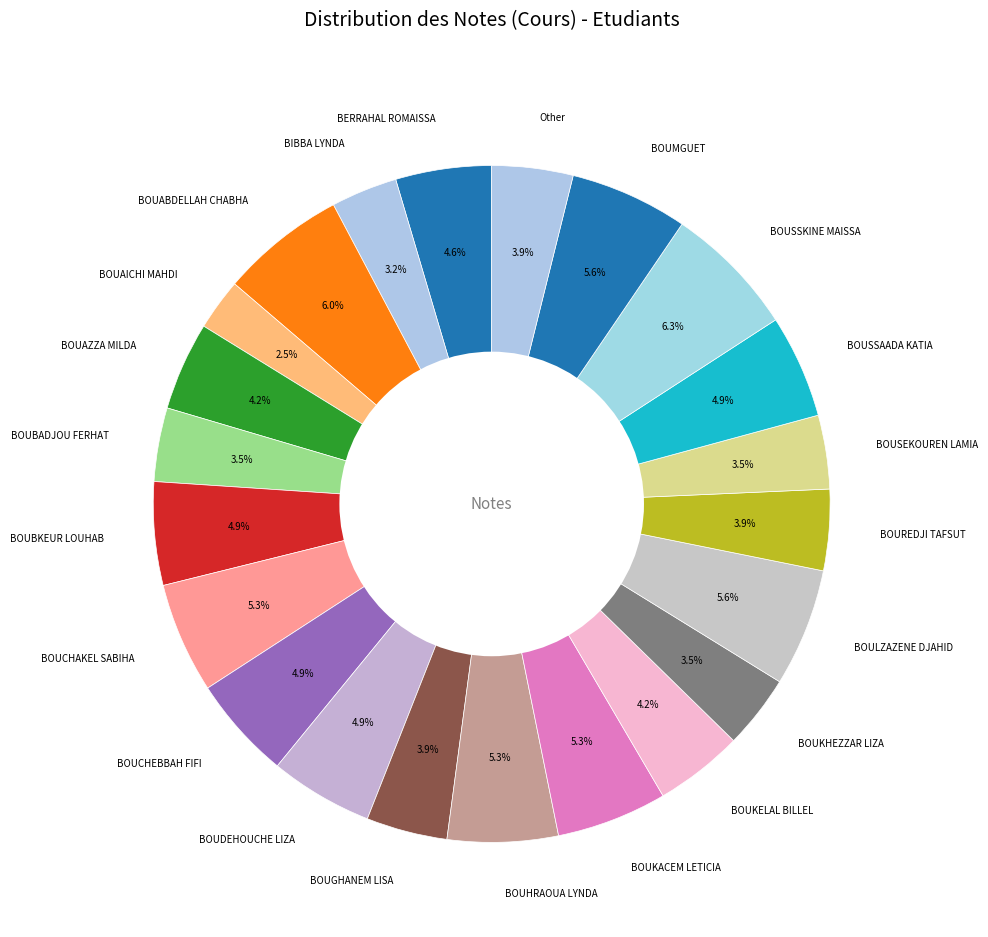

To the nearest percent, what is the difference between the BOUHRAOUA LYNDA and BOUBADJOU FERHAT slice percentages?

2%